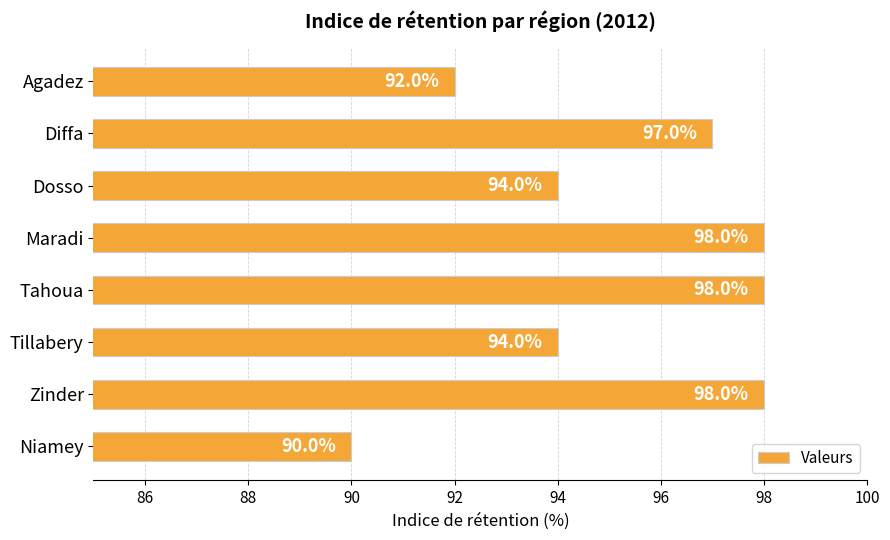

Which category has the lowest value across all series?

Niamey